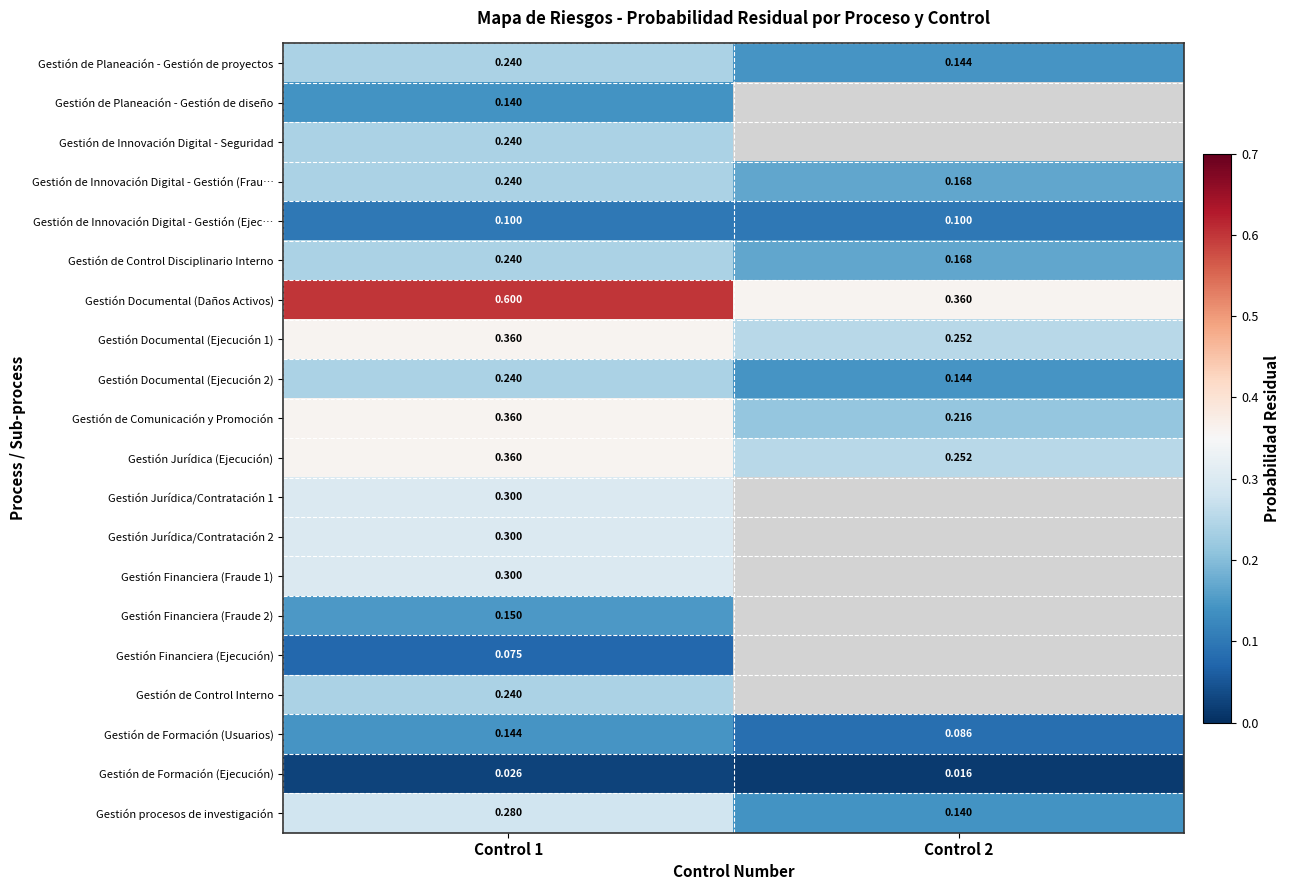

What is the sum of all Gestión de Planeación - Gestión de proyectos values?

0.4